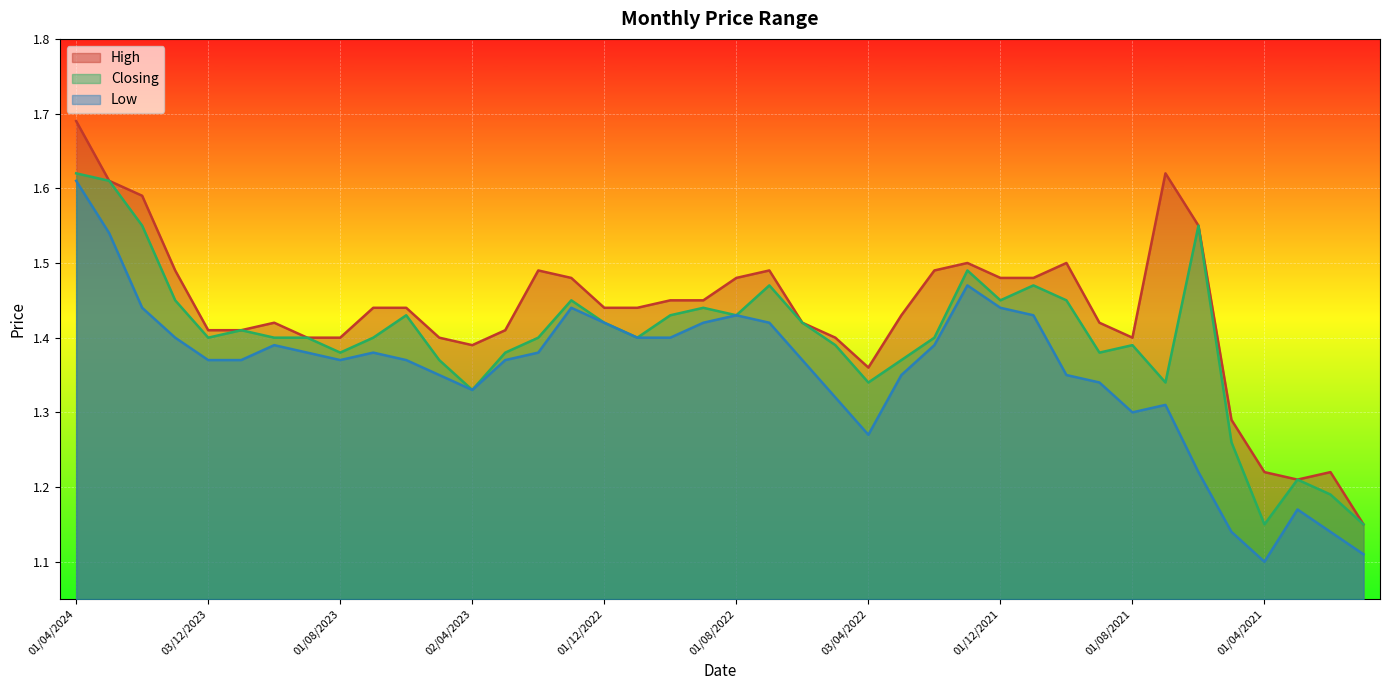

What is the minimum value shown in the chart?

1.1